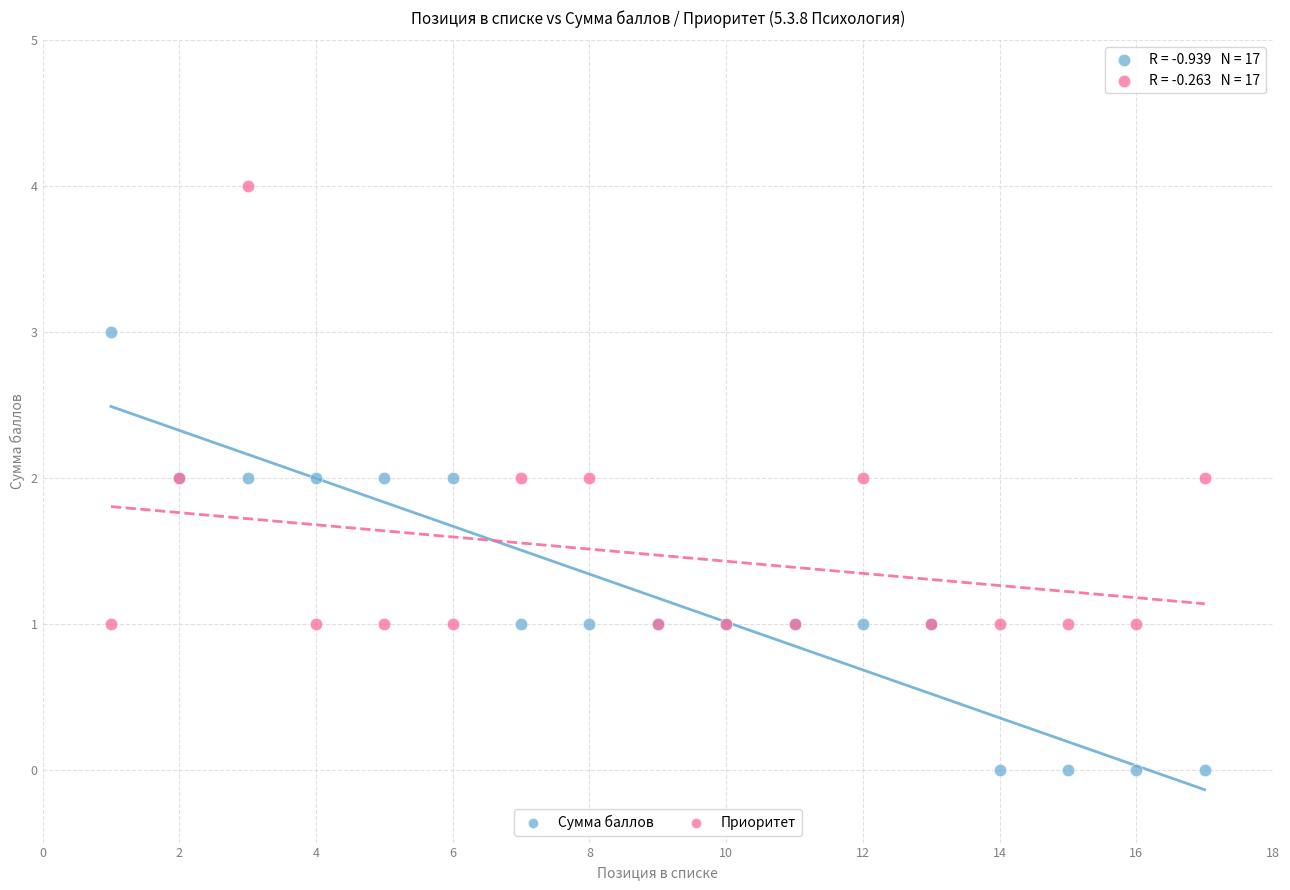

Which series reaches the maximum Y coordinate?

Приоритет